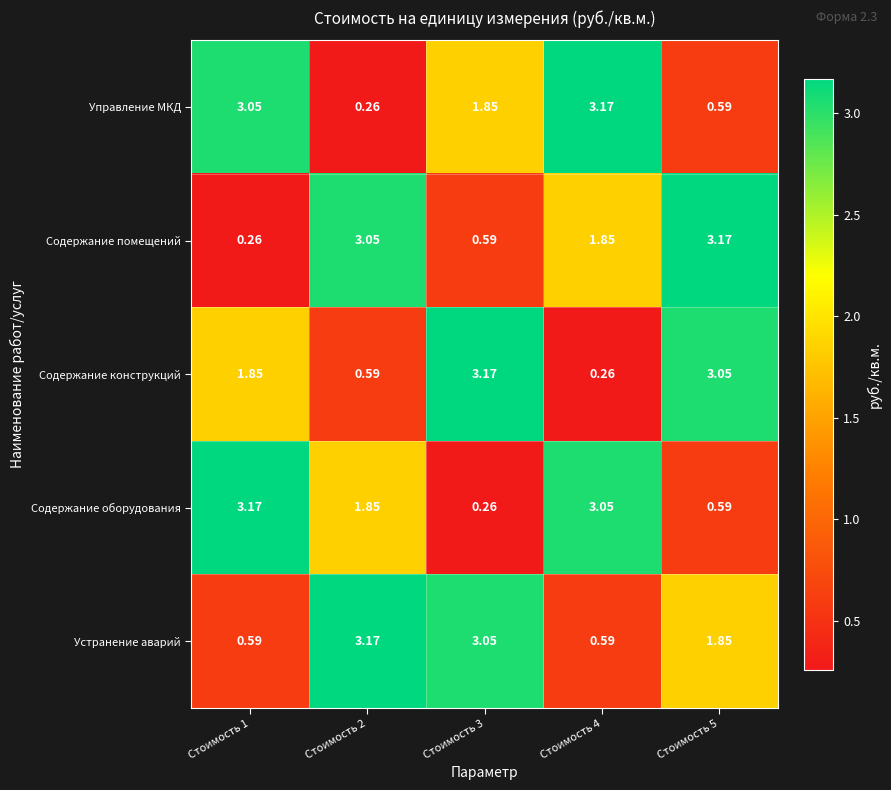

How many categories are shown in the chart?

5